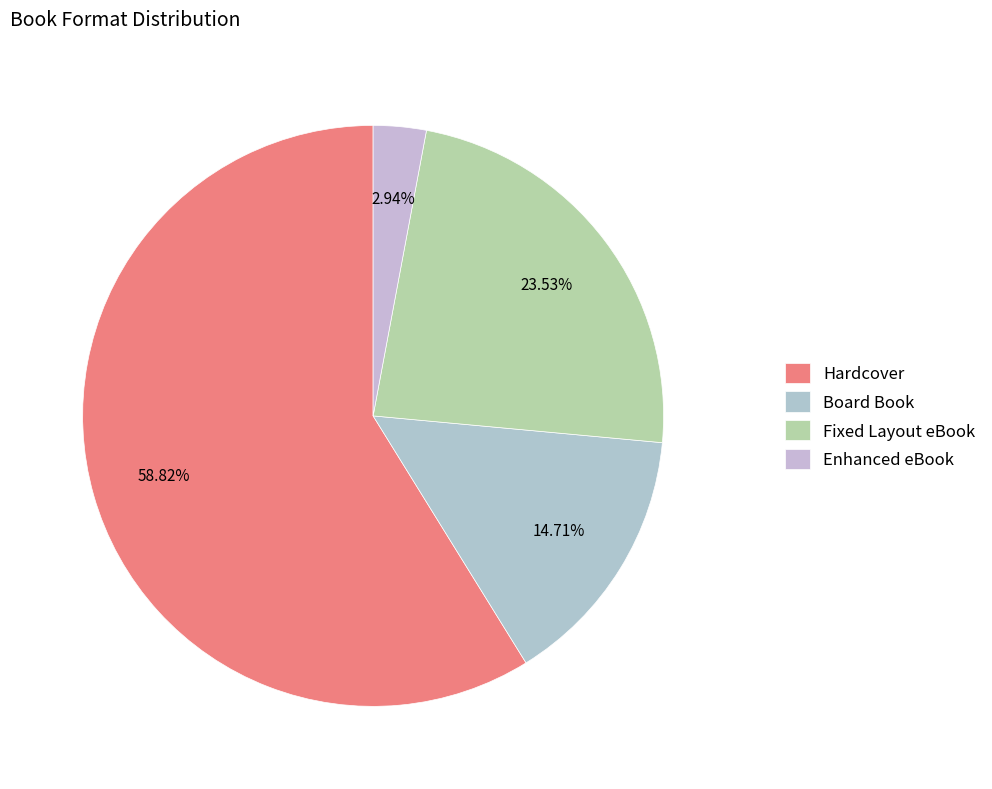

Approximately how many times larger is the value at Enhanced eBook compared to Hardcover?

0.1